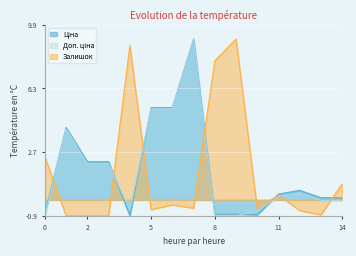

What are all the series names shown in the legend?

Ціна, Доп. ціна, Залишок